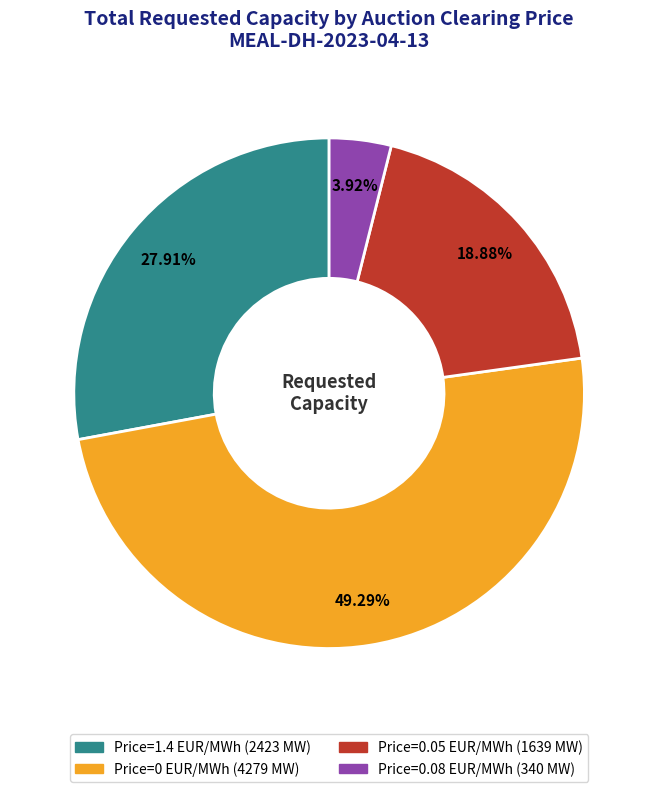

Is there any slice that represents more than half of the pie?

No